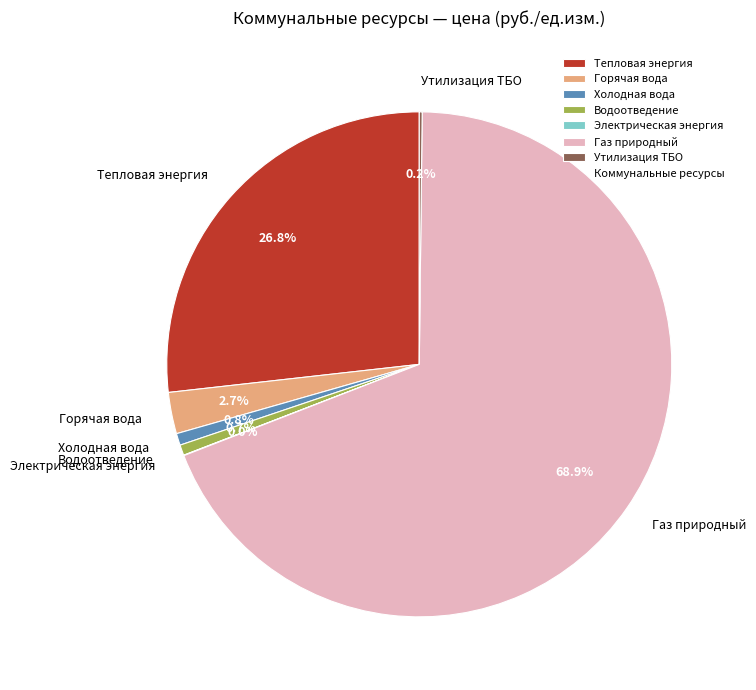

Is there any slice that represents more than half of the pie?

Yes